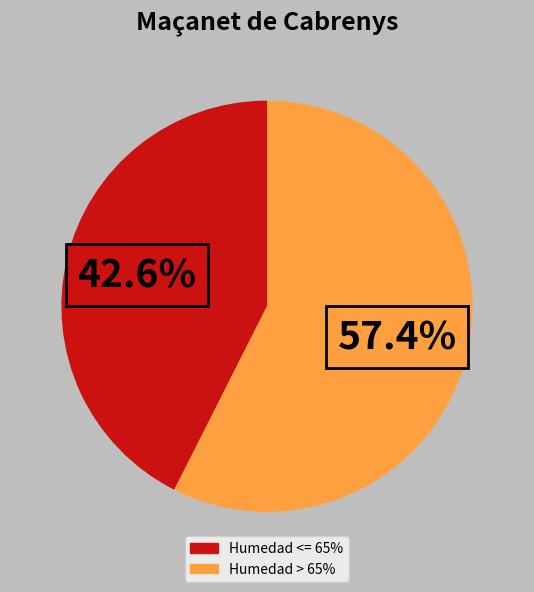

Is there a majority slice in this chart?

Yes